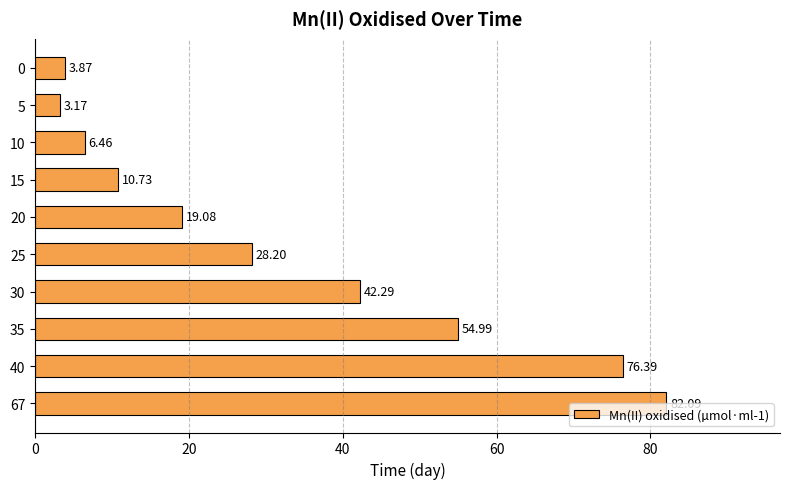

What is the change in value from 0 to 5?

-0.7